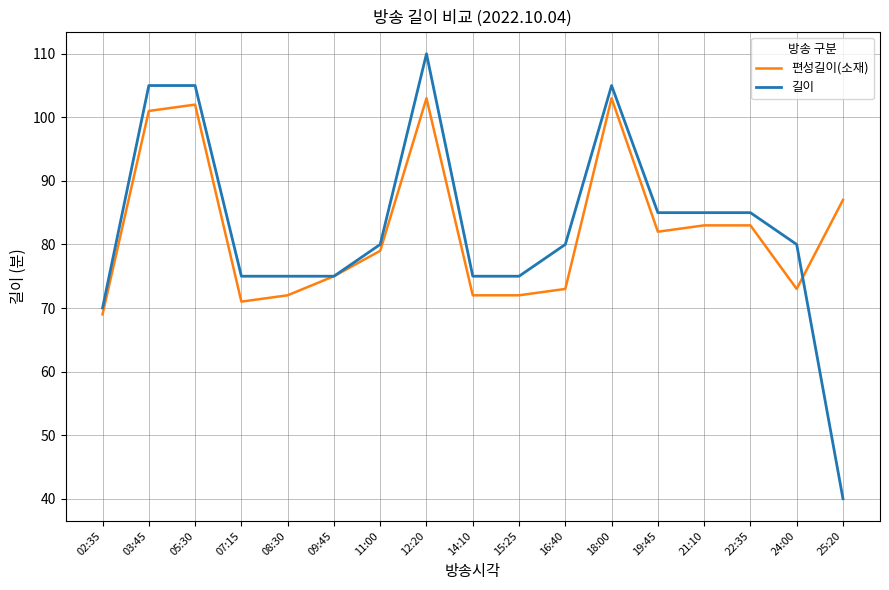

Reading left to right, extract all data points from this chart.

편성길이(소재): 02:35=69	03:45=101	05:30=102	07:15=71	08:30=72	09:45=75	11:00=79	12:20=103	14:10=72	15:25=72	16:40=73	18:00=103	19:45=82	21:10=83	22:35=83	24:00=73	25:20=87
길이: 02:35=70	03:45=105	05:30=105	07:15=75	08:30=75	09:45=75	11:00=80	12:20=110	14:10=75	15:25=75	16:40=80	18:00=105	19:45=85	21:10=85	22:35=85	24:00=80	25:20=40